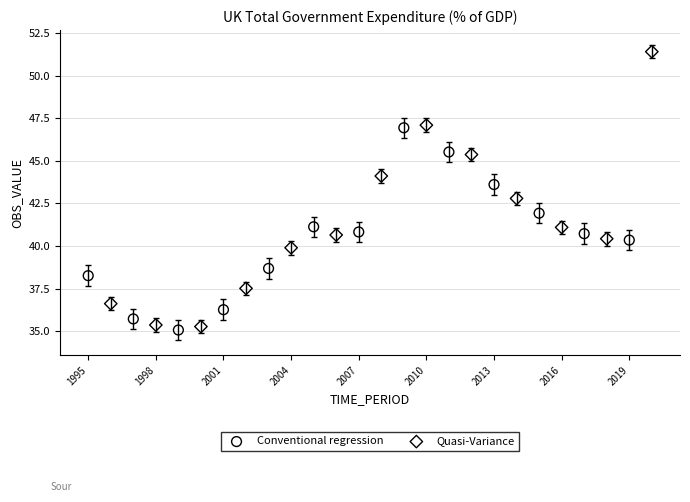

Which series has the largest Y range (max minus min)?

Quasi-Variance